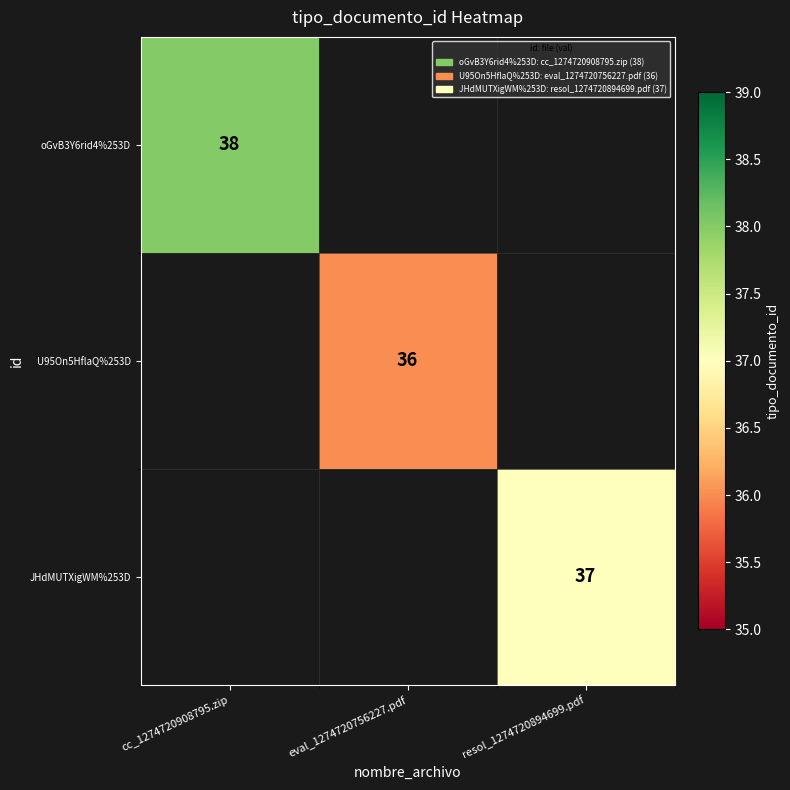

The value of oGvB3Y6rid4%253D at cc_1274720908795.zip is 38. True or false?

True